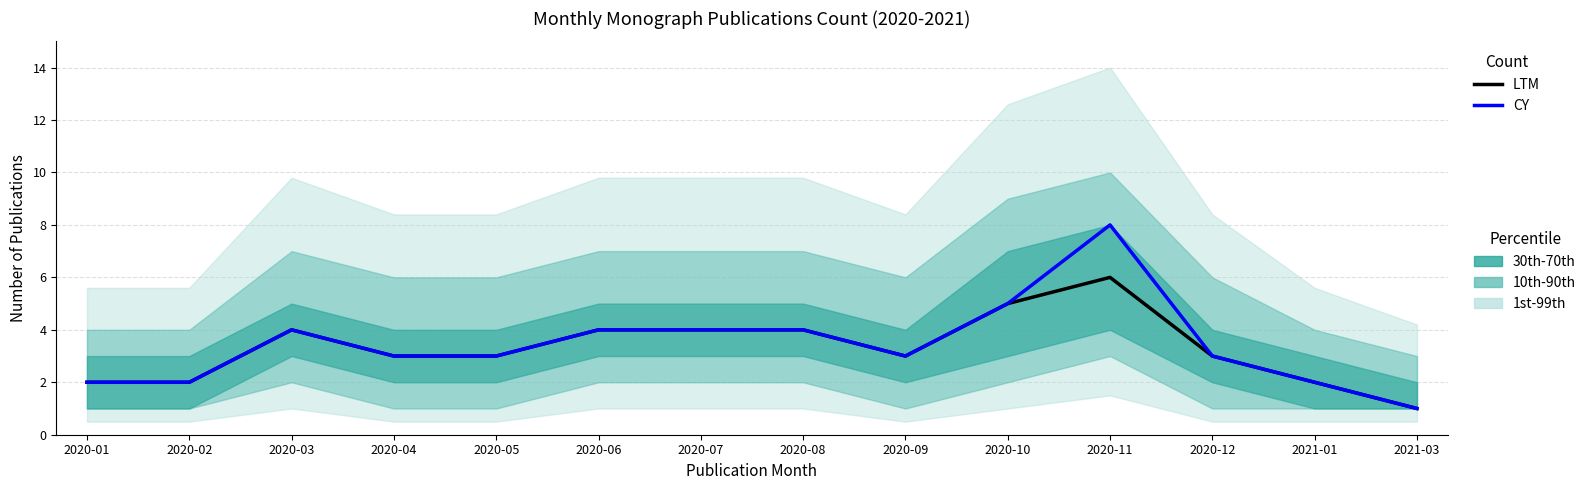

What is the label of the 12th point from the left?

2020-12